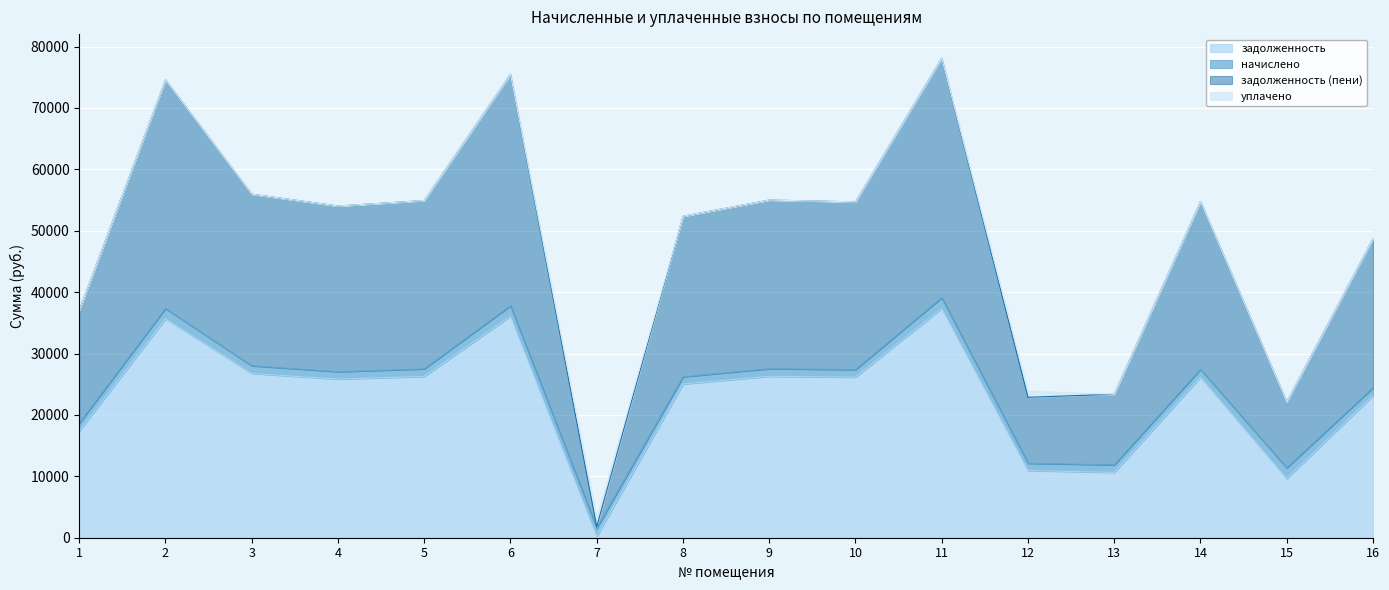

What is the sum of the задолженность values at 6 and 13?

46727.9